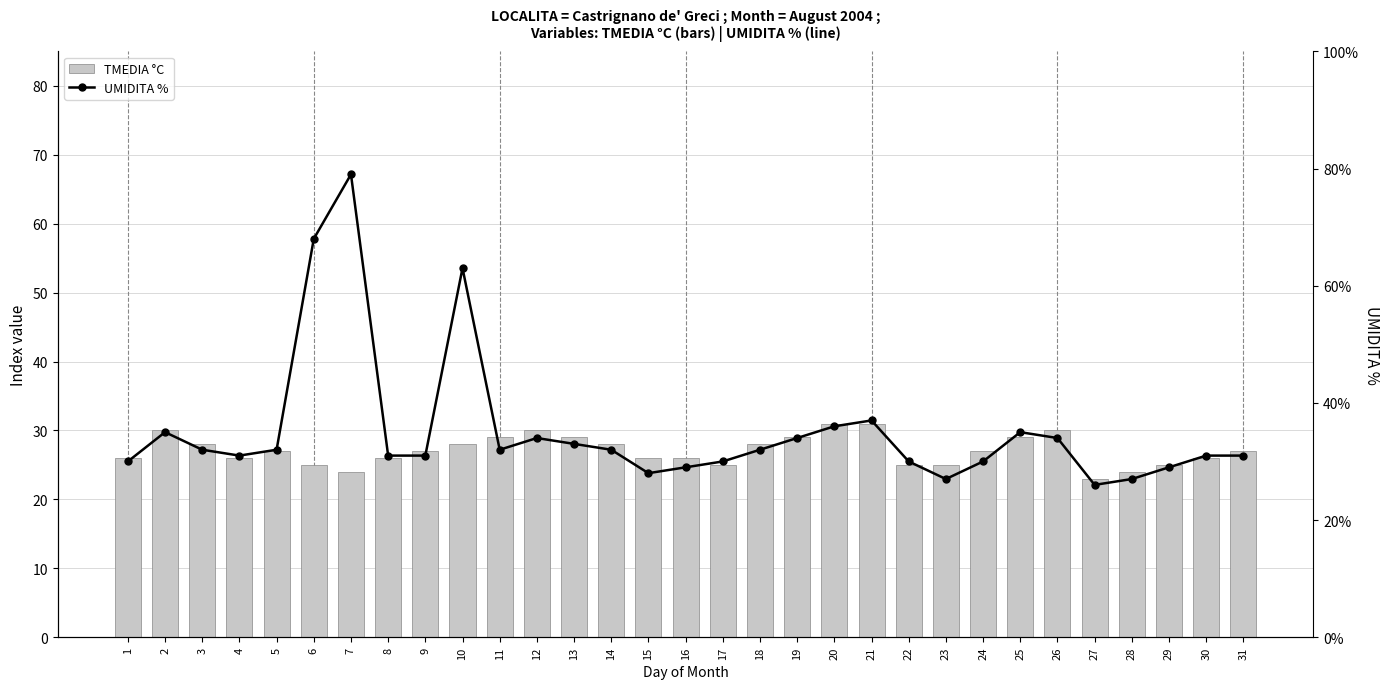

Rank the series at 12 from lowest to highest value.

TMEDIA °C, UMIDITA %